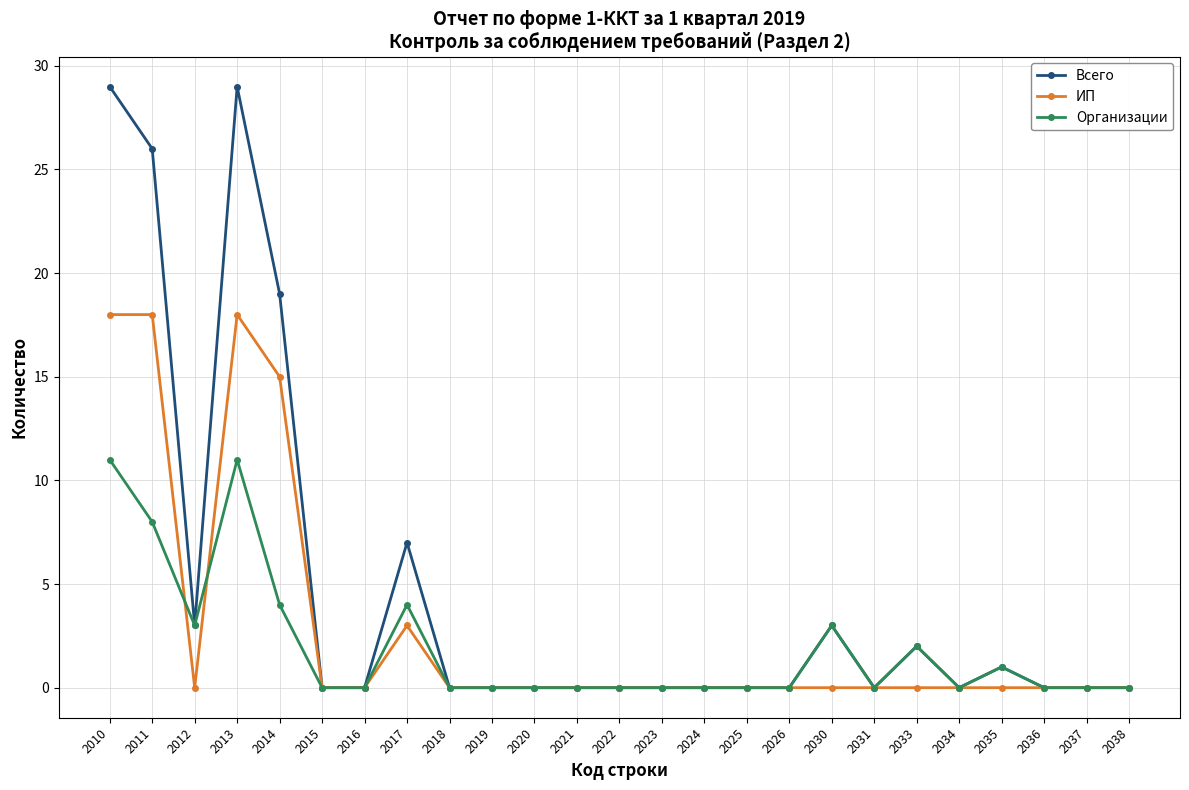

Where is the first local maximum for Организации?

2013